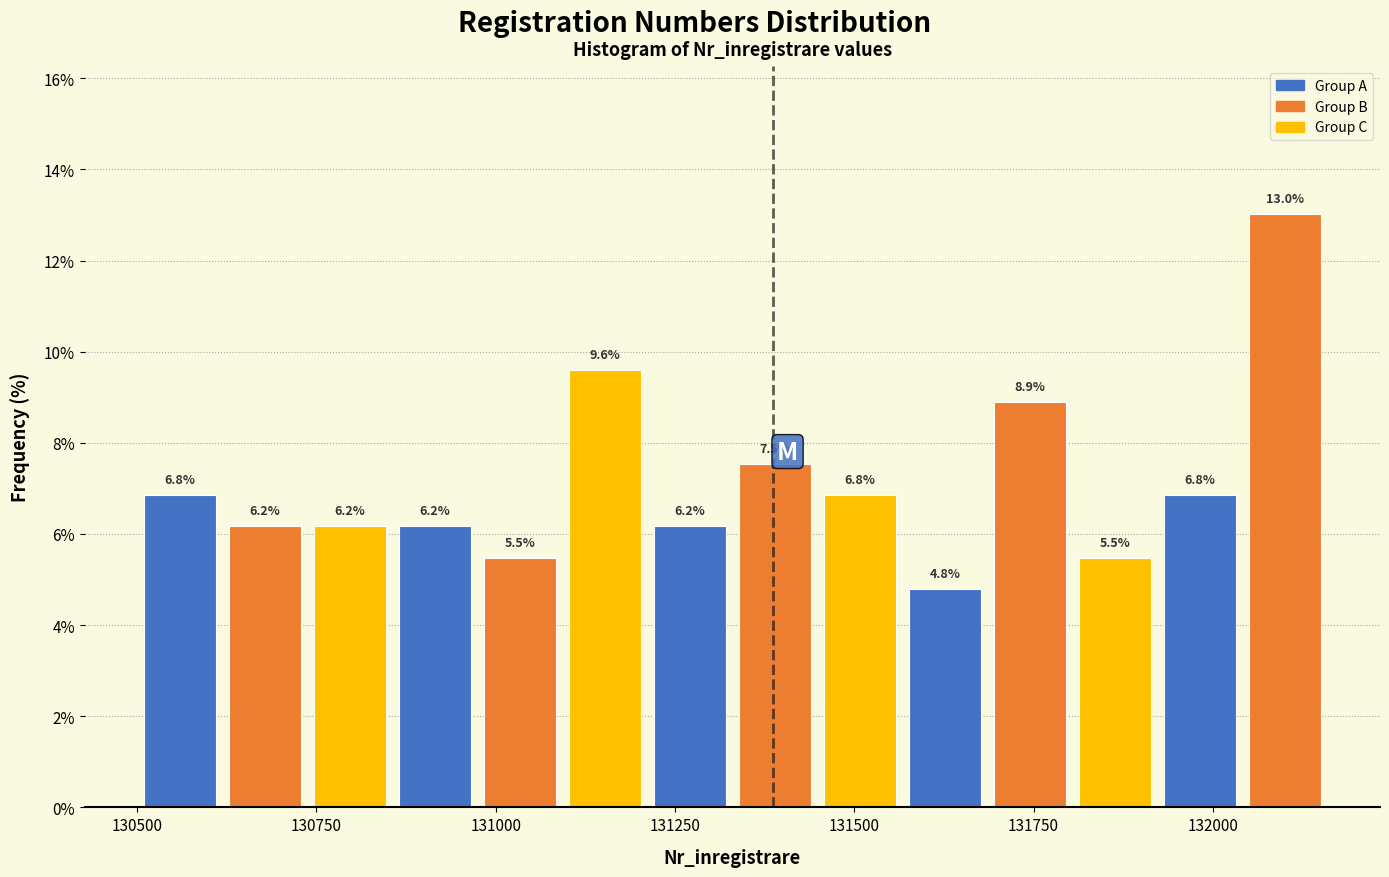

Around what value on the x-axis is the tallest bar? Give the approximate position of its centre, as read against the axis.

132100